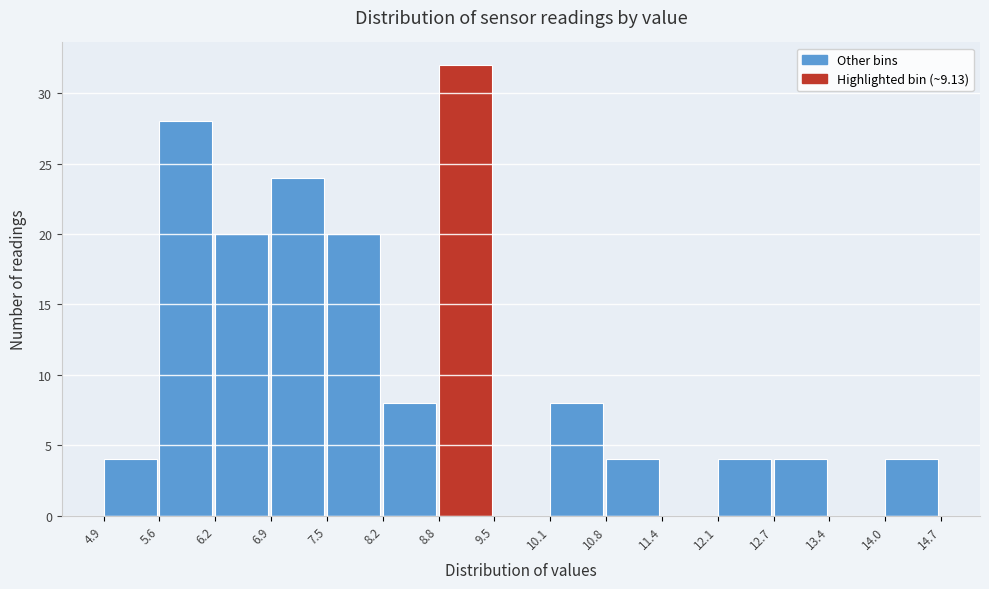

How tall is the bar that spans 8.2 to 8.8 on the x-axis? The values are not printed on the chart, so give them approximately, as read against the axis.

8